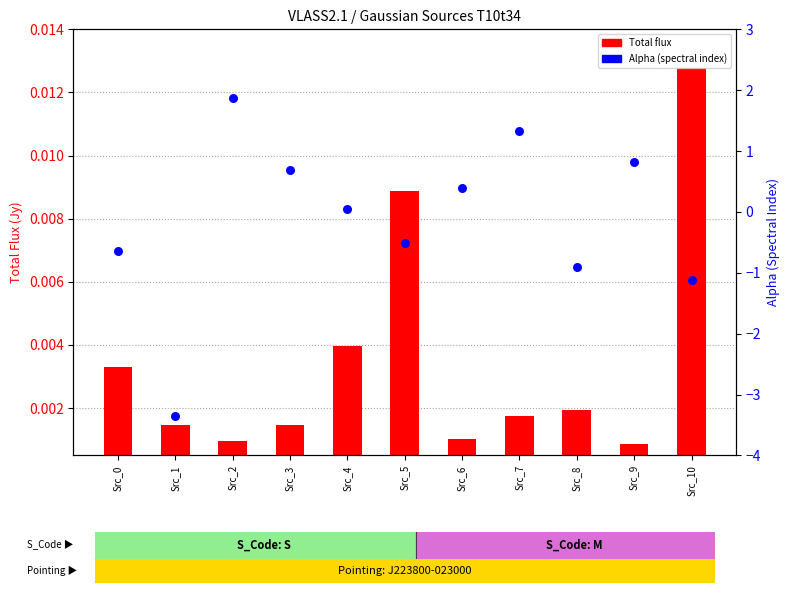

At how many categories does at least one series exceed 1?

2